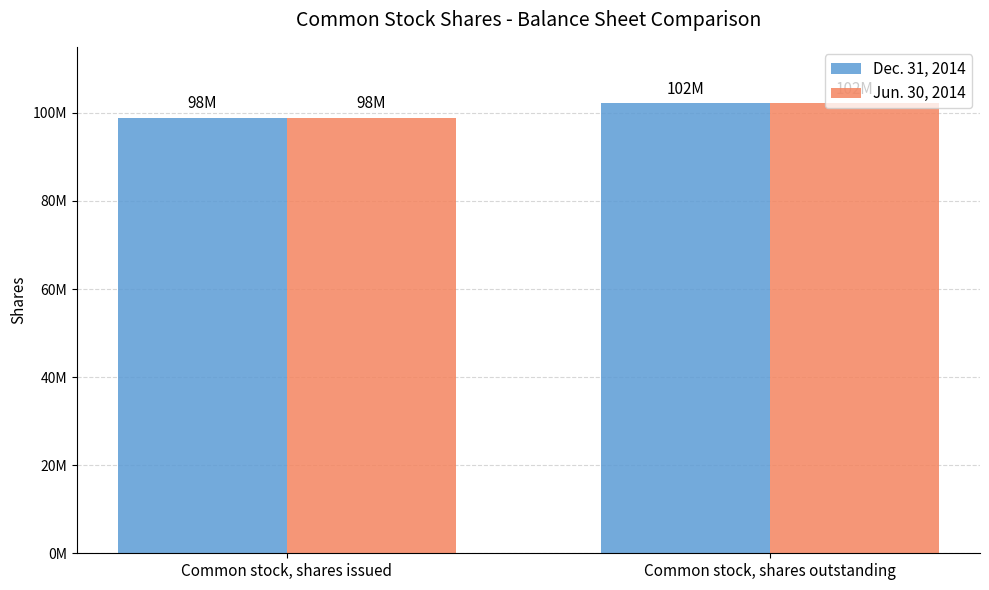

At which label is Dec. 31, 2014 closest to 100504500?

Common stock, shares issued